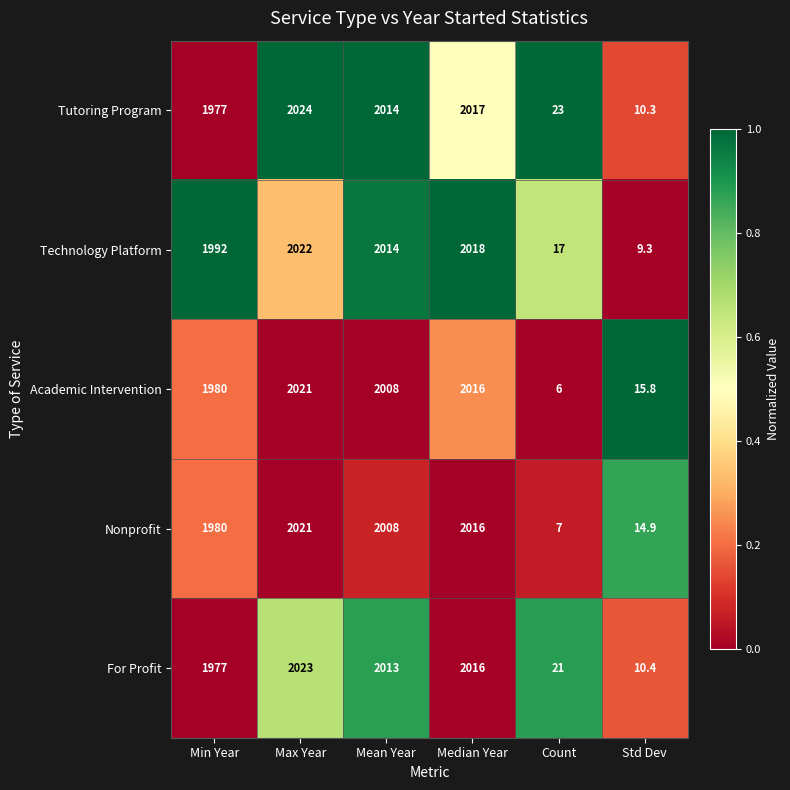

What is the sum of all For Profit values?

8060.4